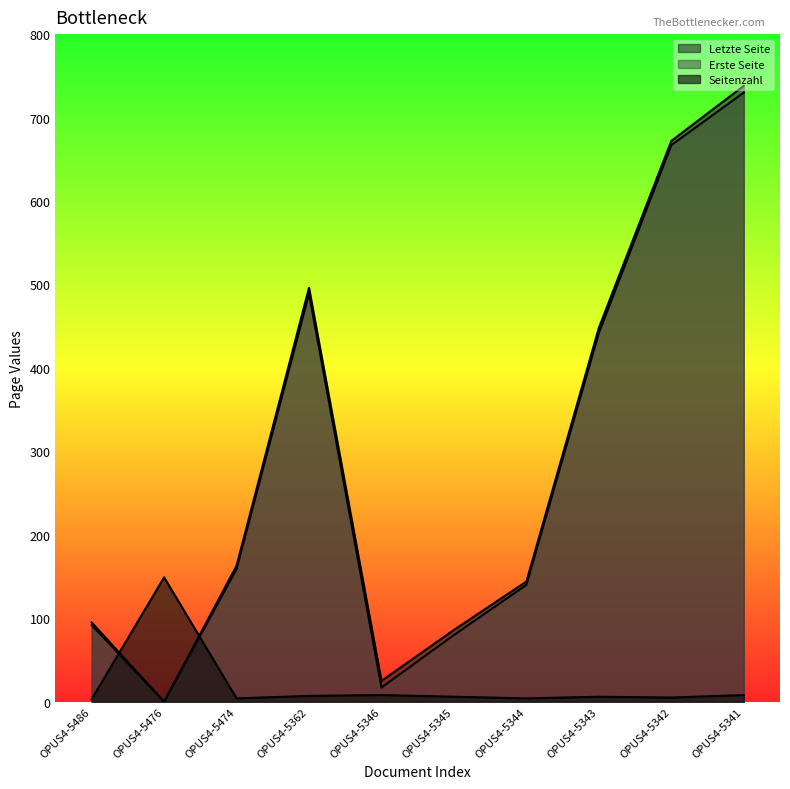

How many lines are shown in the chart?

3